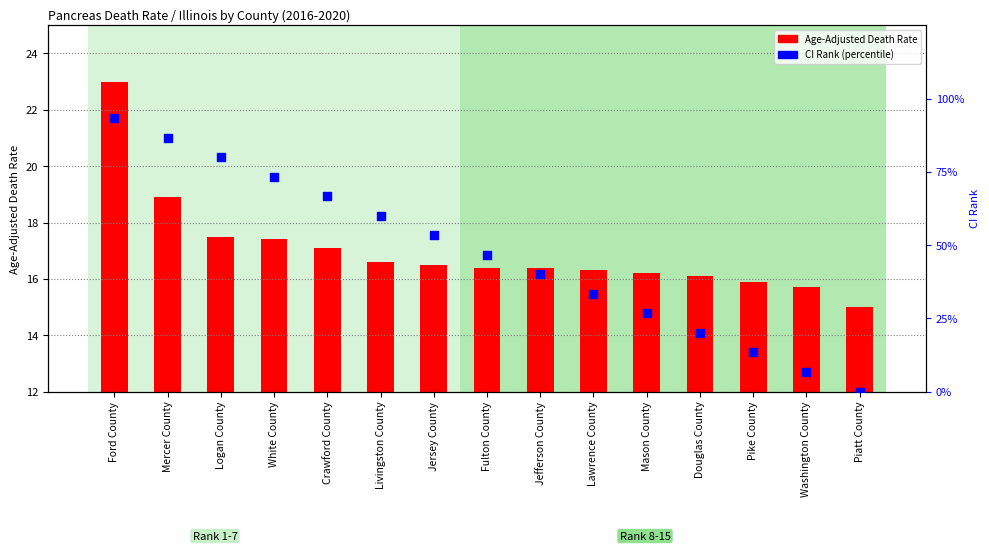

At how many categories does at least one series exceed 93?

1